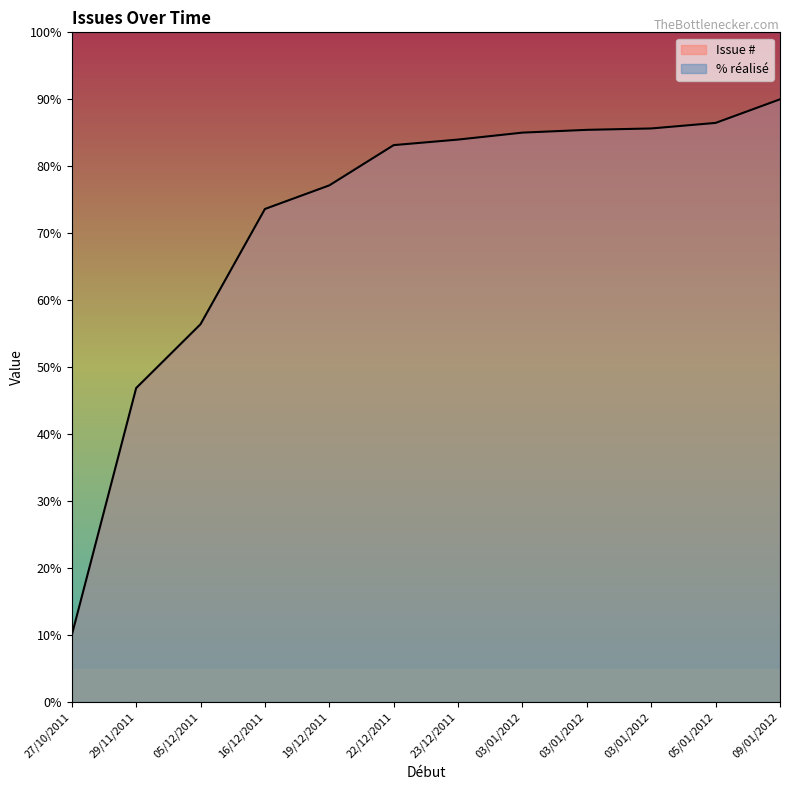

Where is the data nearest to the value 50?

29/11/2011